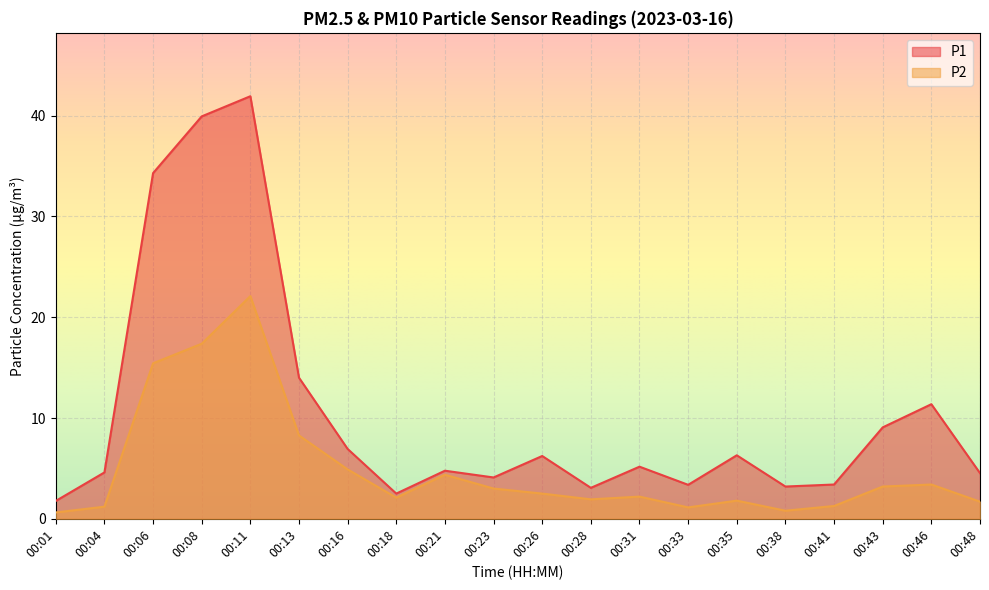

At which category does P1 reach its first local peak?

00:11